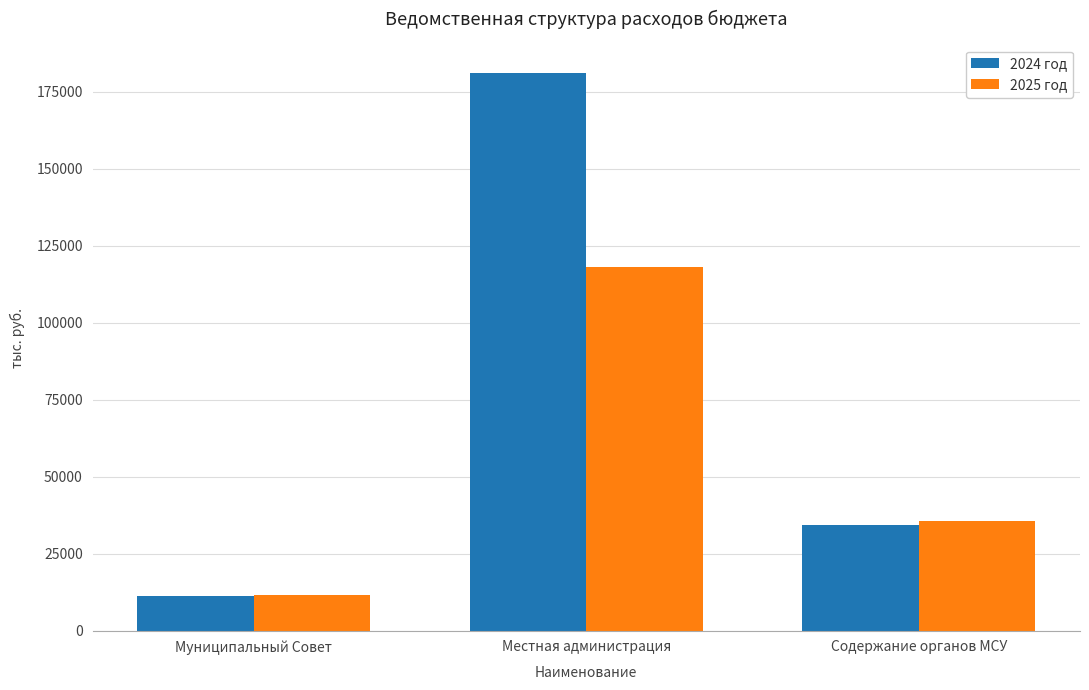

What is the difference between the maximum and minimum values in the 2024 год series?

170027.8